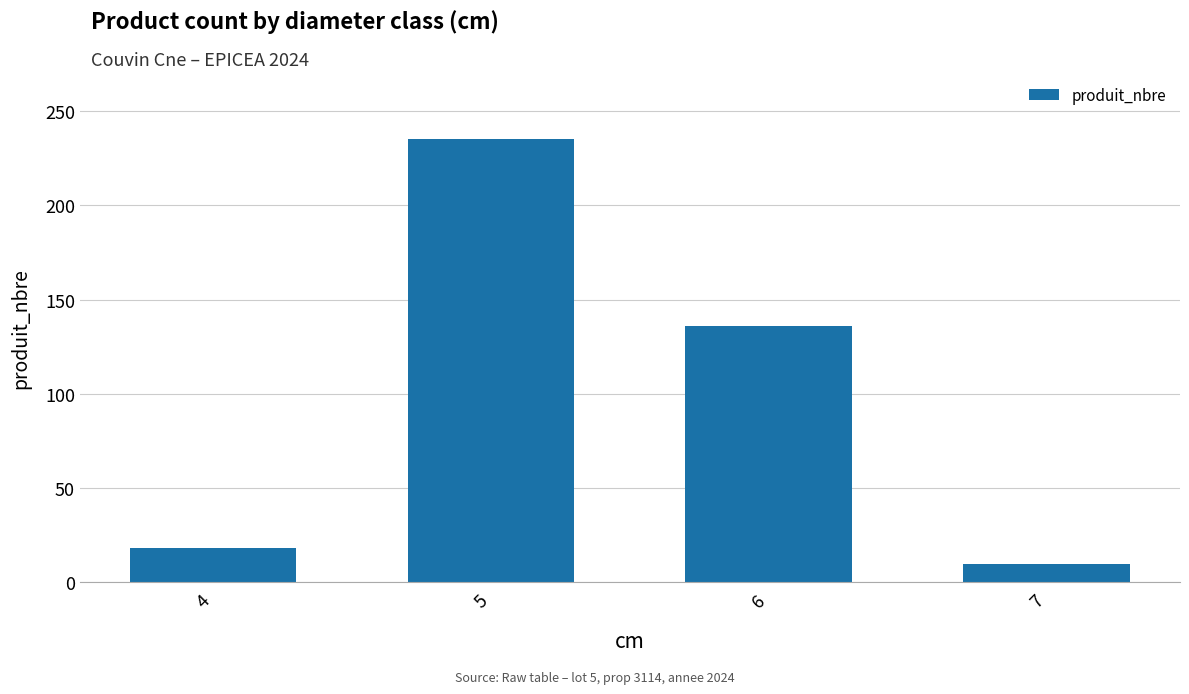

The value at 4 is 4. True or false?

False